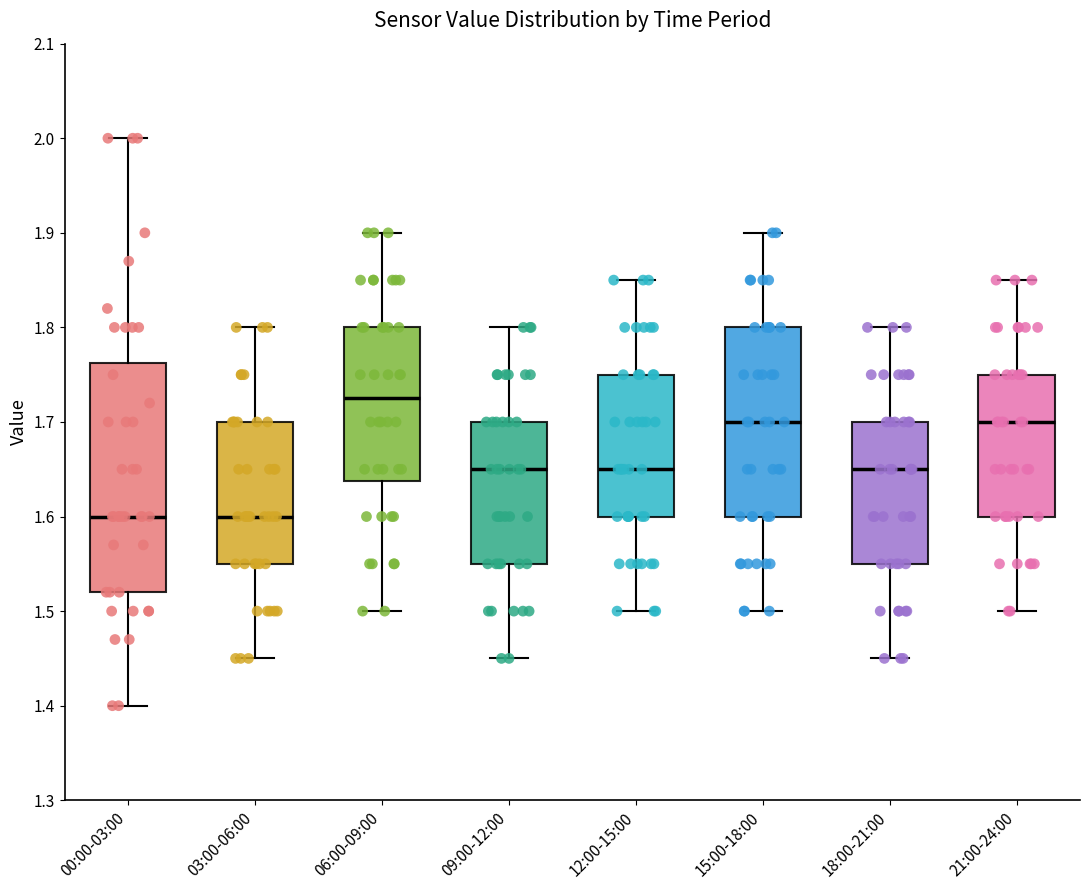

Where is the upper edge of the box for 03:00-06:00 on the y-axis? The values are not printed on the chart, so give them approximately, as read against the axis.

1.70